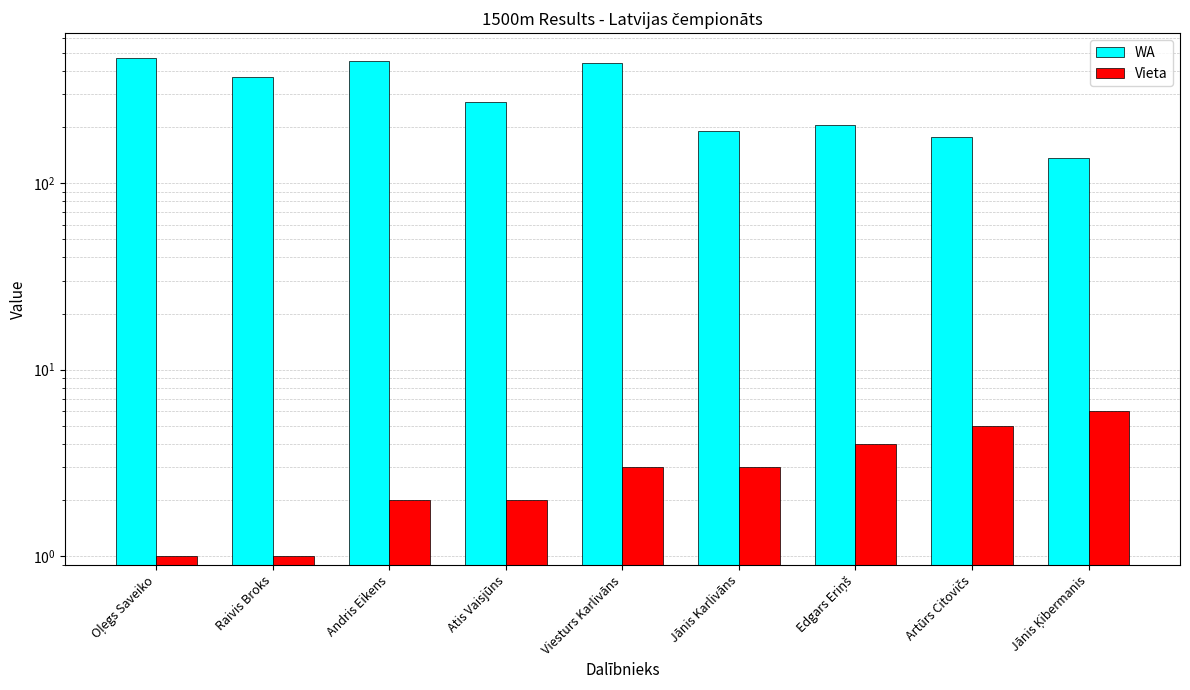

What is the sum of the WA values at Raivis Broks and Atis Vaisjūns?

640